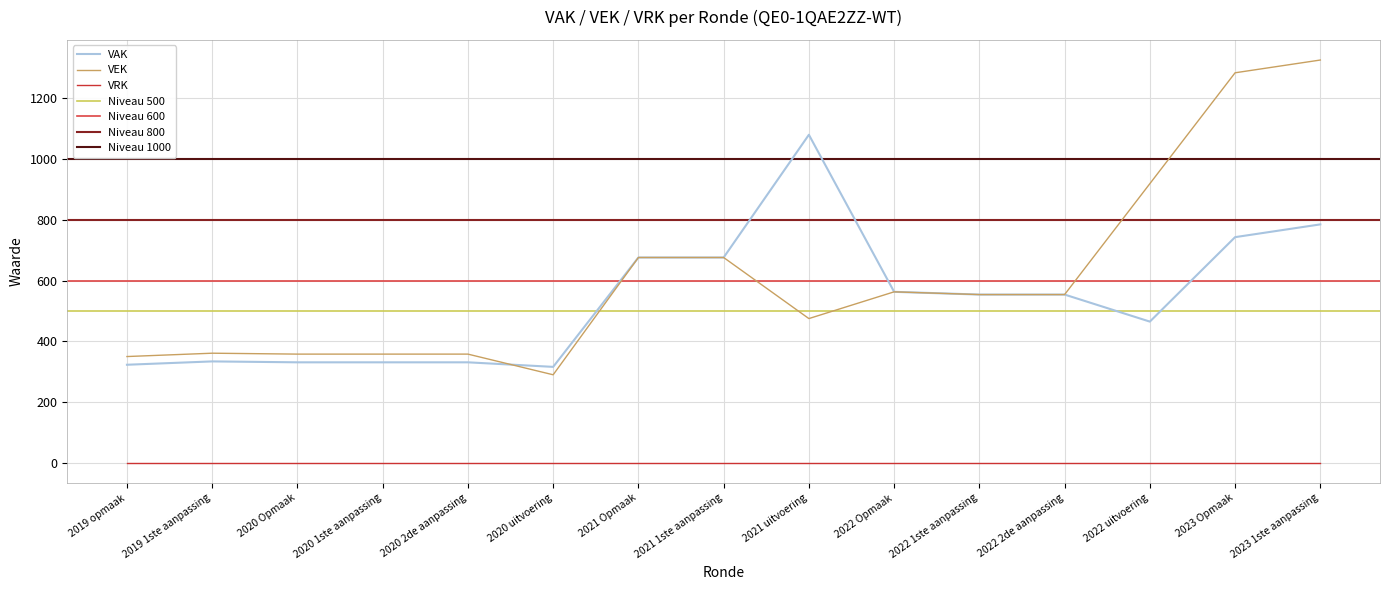

True or false: VRK and VEK cross at least once.

False